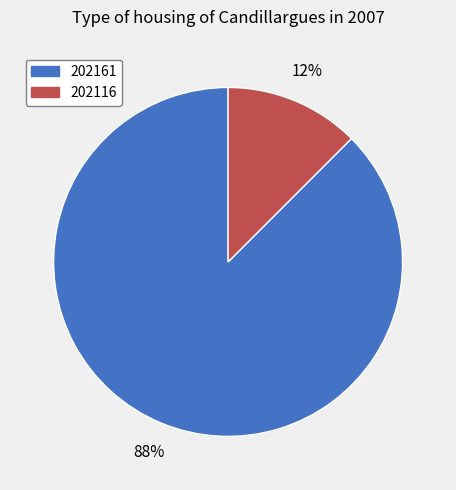

What is the smallest slice in the pie chart?

202116